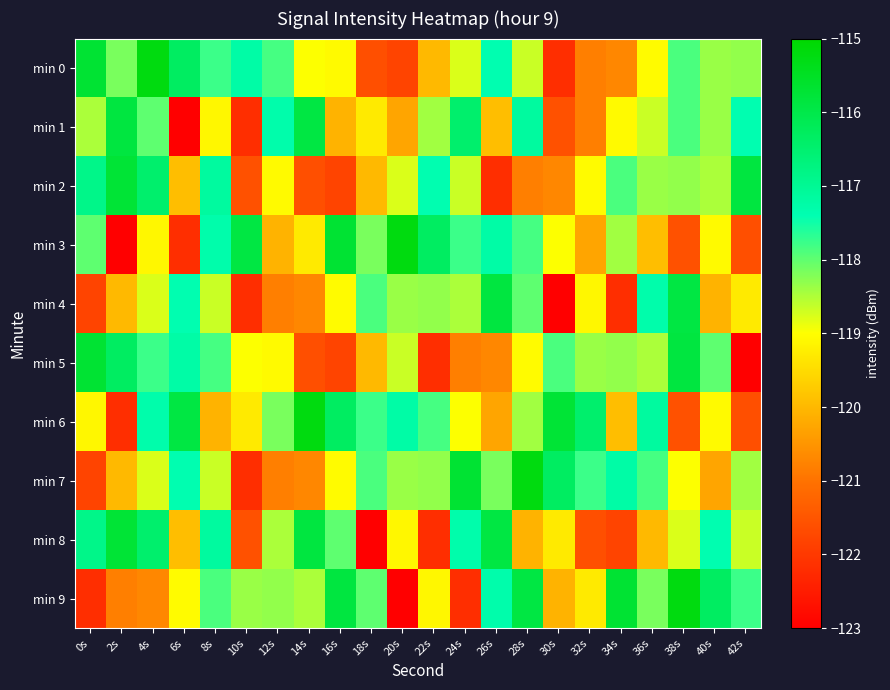

Reading right to left, what are all the values shown in this chart?

min 0: 42s=-118.3	40s=-118.4	38s=-117.9	36s=-119.1	34s=-120.7	32s=-120.8	30s=-122.2	28s=-118.7	26s=-117.4	24s=-118.8	22s=-120.0	20s=-121.8	18s=-121.6	16s=-119.1	14s=-119.0	12s=-117.8	10s=-117.2	8s=-117.8	6s=-116.3	4s=-115.2	2s=-118.2	0s=-115.7
min 1: 42s=-117.4	40s=-118.4	38s=-117.9	36s=-118.7	34s=-119.1	32s=-120.8	30s=-121.6	28s=-117.1	26s=-119.9	24s=-116.5	22s=-118.4	20s=-120.3	18s=-119.3	16s=-120.1	14s=-115.9	12s=-117.3	10s=-122.2	8s=-119.1	6s=-123.0	4s=-118.0	2s=-115.9	0s=-118.5
min 2: 42s=-115.9	40s=-118.5	38s=-118.3	36s=-118.4	34s=-117.9	32s=-119.1	30s=-120.7	28s=-120.8	26s=-122.2	24s=-118.7	22s=-117.4	20s=-118.8	18s=-120.0	16s=-121.8	14s=-121.6	12s=-119.1	10s=-121.6	8s=-117.1	6s=-119.9	4s=-116.5	2s=-115.7	0s=-116.9
min 3: 42s=-121.6	40s=-119.1	38s=-121.6	36s=-119.9	34s=-118.4	32s=-120.3	30s=-119.0	28s=-117.8	26s=-117.2	24s=-117.8	22s=-116.3	20s=-115.2	18s=-118.2	16s=-115.7	14s=-119.3	12s=-120.1	10s=-115.9	8s=-117.3	6s=-122.2	4s=-119.1	2s=-123.0	0s=-118.0
min 4: 42s=-119.3	40s=-120.1	38s=-115.9	36s=-117.3	34s=-122.2	32s=-119.1	30s=-123.0	28s=-118.0	26s=-115.9	24s=-118.5	22s=-118.3	20s=-118.4	18s=-117.9	16s=-119.1	14s=-120.7	12s=-120.8	10s=-122.2	8s=-118.7	6s=-117.4	4s=-118.8	2s=-120.0	0s=-121.8
min 5: 42s=-123.0	40s=-118.0	38s=-115.9	36s=-118.5	34s=-118.3	32s=-118.4	30s=-117.9	28s=-119.1	26s=-120.7	24s=-120.8	22s=-122.2	20s=-118.7	18s=-120.0	16s=-121.8	14s=-121.6	12s=-119.1	10s=-119.0	8s=-117.8	6s=-117.2	4s=-117.8	2s=-116.3	0s=-115.7
min 6: 42s=-121.6	40s=-119.1	38s=-121.6	36s=-117.1	34s=-119.9	32s=-116.5	30s=-115.7	28s=-118.4	26s=-120.3	24s=-119.0	22s=-117.8	20s=-117.2	18s=-117.8	16s=-116.3	14s=-115.2	12s=-118.2	10s=-119.3	8s=-120.1	6s=-115.9	4s=-117.3	2s=-122.2	0s=-119.1
min 7: 42s=-118.4	40s=-120.3	38s=-119.0	36s=-117.8	34s=-117.2	32s=-117.8	30s=-116.3	28s=-115.2	26s=-118.2	24s=-115.7	22s=-118.3	20s=-118.4	18s=-117.9	16s=-119.1	14s=-120.7	12s=-120.8	10s=-122.2	8s=-118.7	6s=-117.4	4s=-118.8	2s=-120.0	0s=-121.8
min 8: 42s=-118.7	40s=-117.4	38s=-118.8	36s=-120.0	34s=-121.8	32s=-121.6	30s=-119.3	28s=-120.1	26s=-115.9	24s=-117.3	22s=-122.2	20s=-119.1	18s=-123.0	16s=-118.0	14s=-115.9	12s=-118.5	10s=-121.6	8s=-117.1	6s=-119.9	4s=-116.5	2s=-115.7	0s=-116.9
min 9: 42s=-117.8	40s=-116.3	38s=-115.2	36s=-118.2	34s=-115.7	32s=-119.3	30s=-120.1	28s=-115.9	26s=-117.3	24s=-122.2	22s=-119.1	20s=-123.0	18s=-118.0	16s=-115.9	14s=-118.5	12s=-118.3	10s=-118.4	8s=-117.9	6s=-119.1	4s=-120.7	2s=-120.8	0s=-122.2